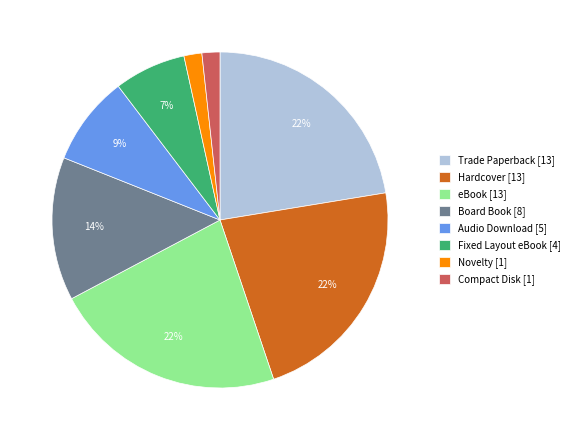

The eBook slice represents 15% of the pie. True or false?

False